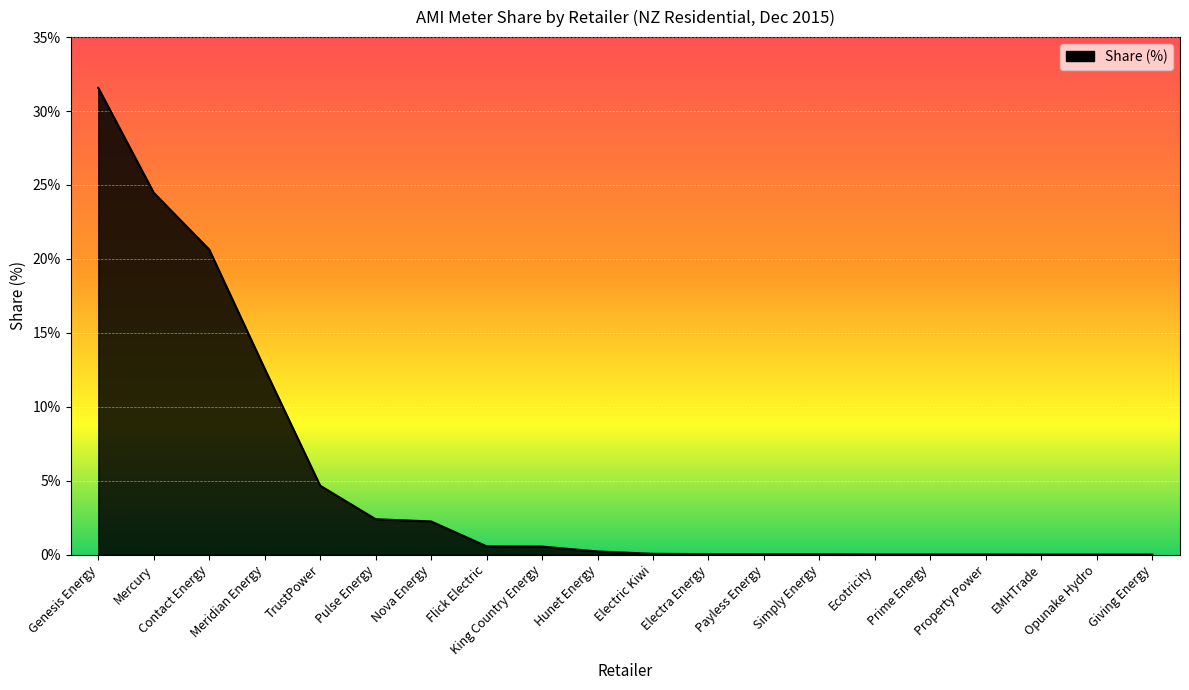

Between Electra Energy and Genesis Energy, which is larger?

Genesis Energy